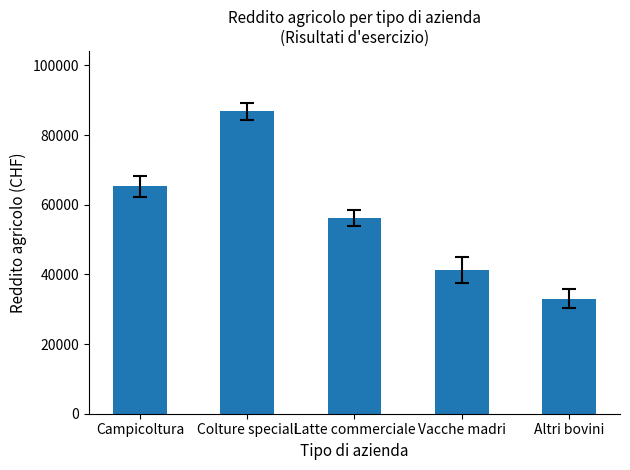

What is the sum of all values?

282582